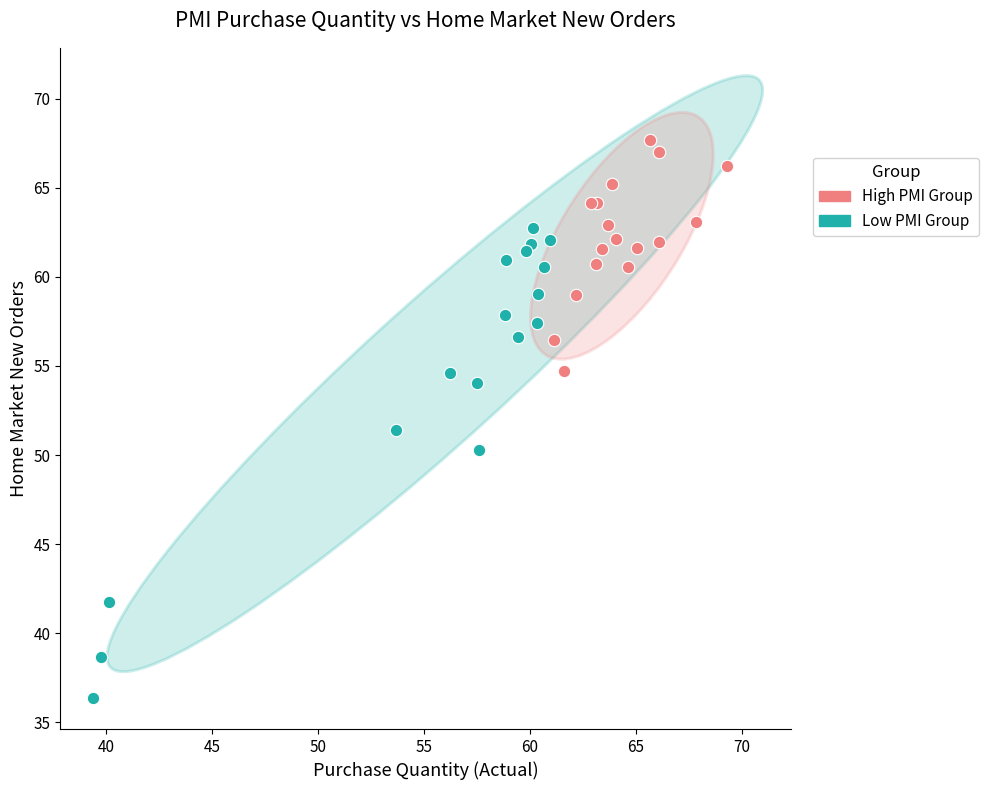

Which series reaches the maximum Y coordinate?

High PMI Group